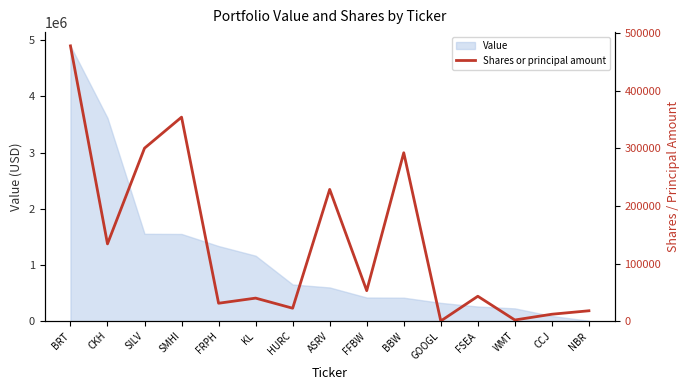

How many lines are shown in the chart?

1